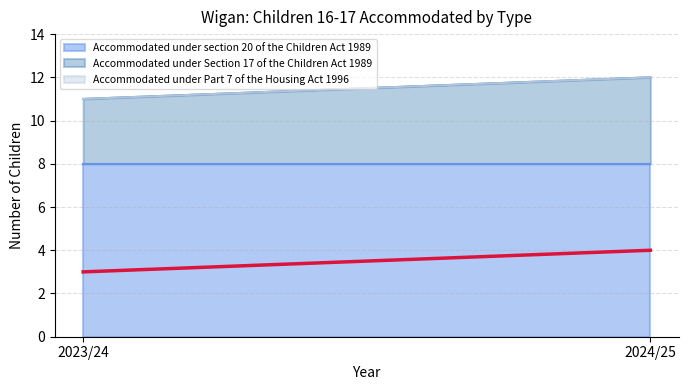

What is the sum of all Accommodated under section 20 of the Children Act 1989 values?

16